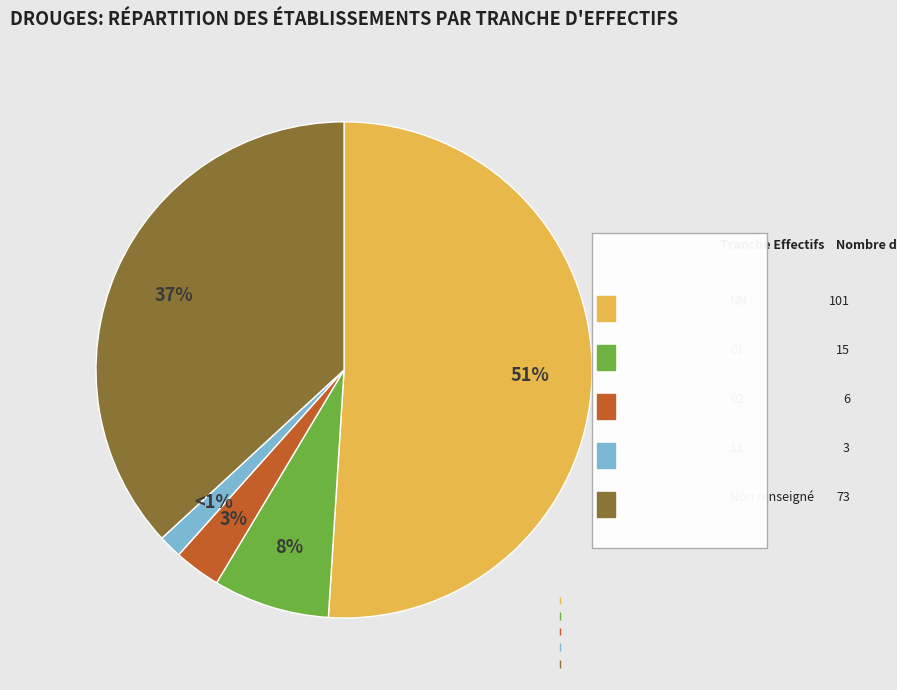

Combined, do NN and 01 account for over 50%?

Yes